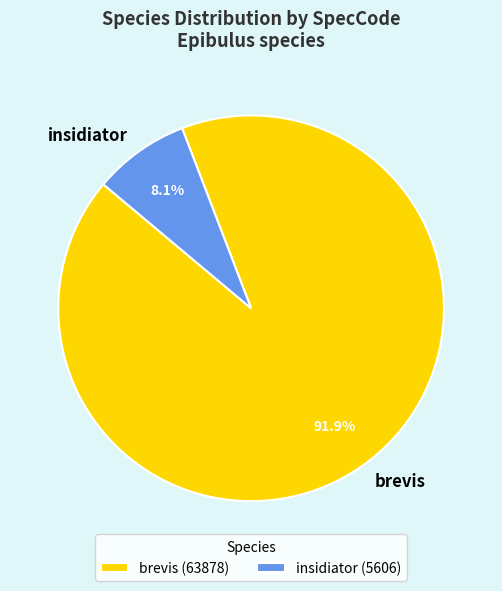

Which slice is the smallest?

insidiator